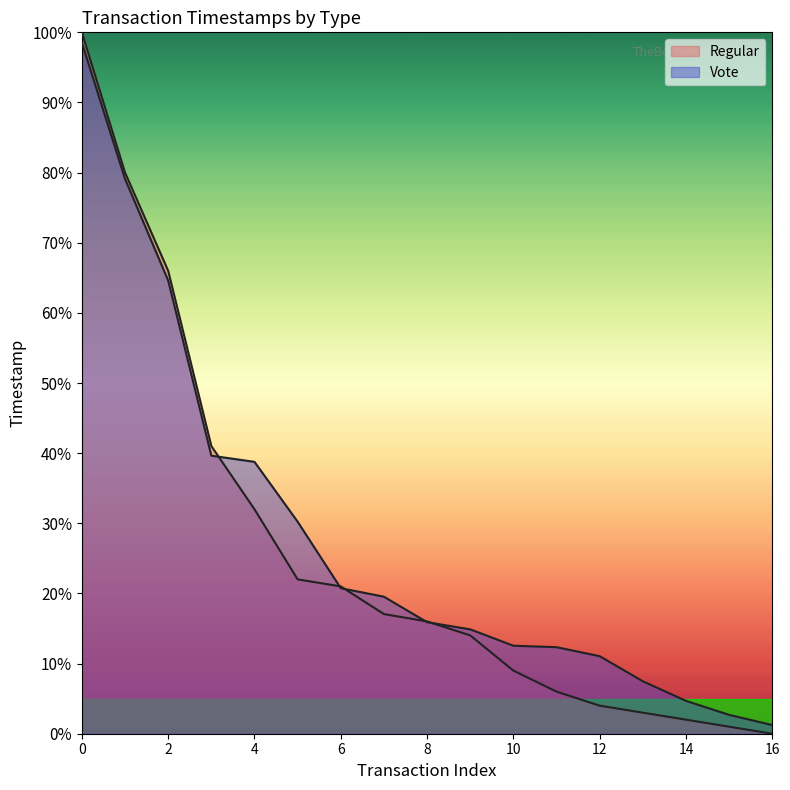

How many distinct data groups are displayed?

2